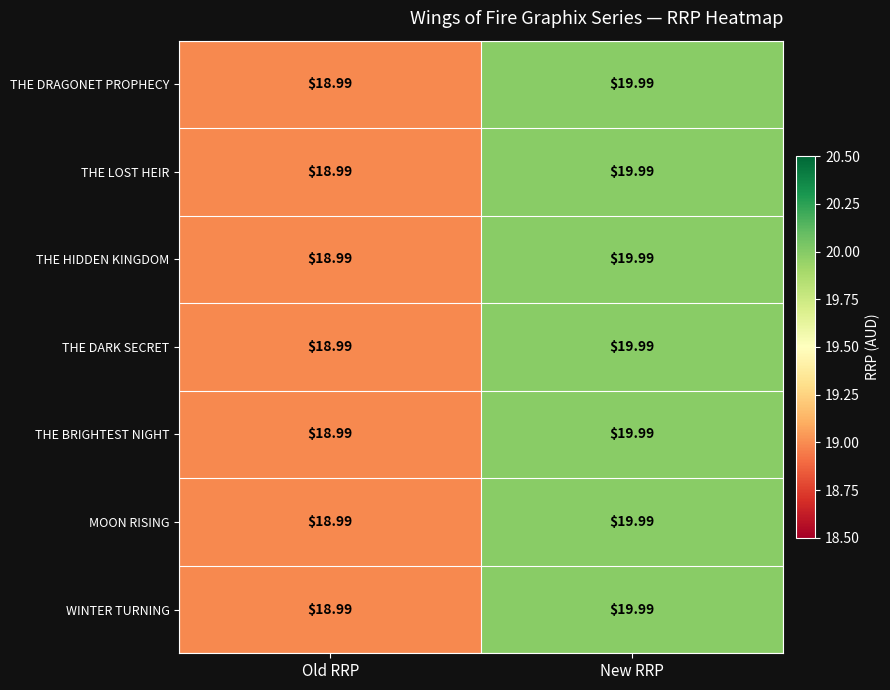

What is the total value across all series at New RRP?

139.9